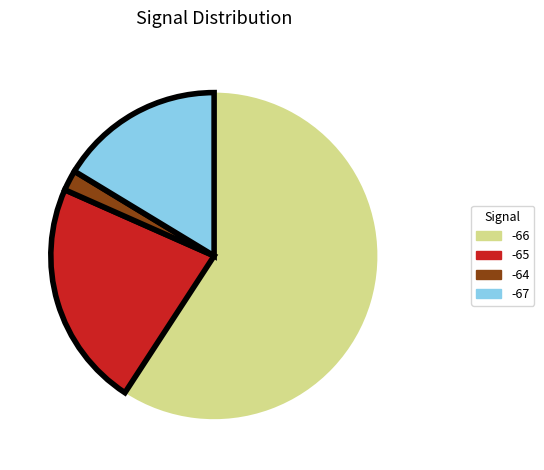

Does any single category account for the majority?

Yes